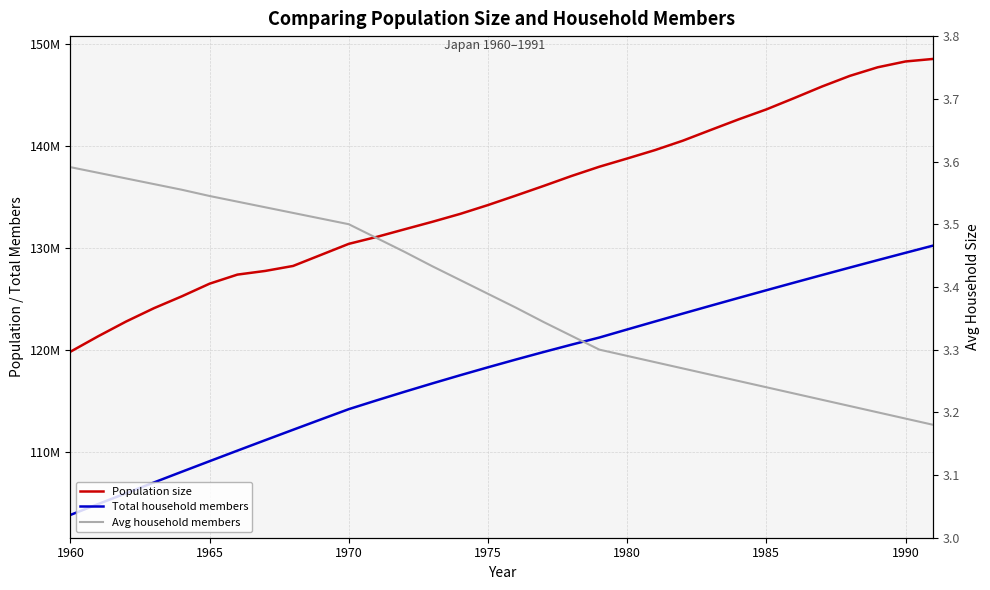

Rank the series by their maximum value, from highest to lowest.

Population size, Total household members, Avg household members